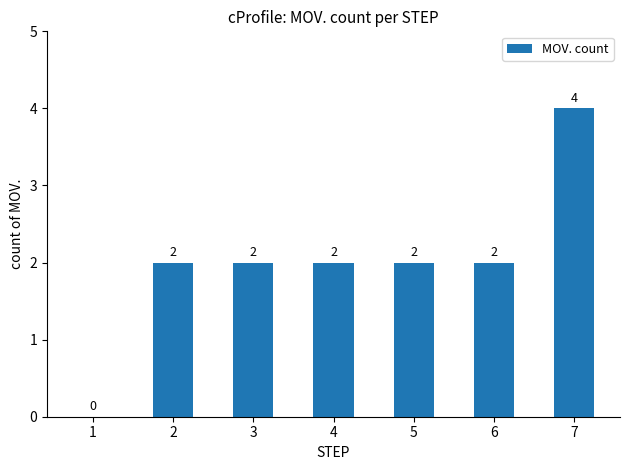

The chart shows a value of 2 at 4. True or false?

True